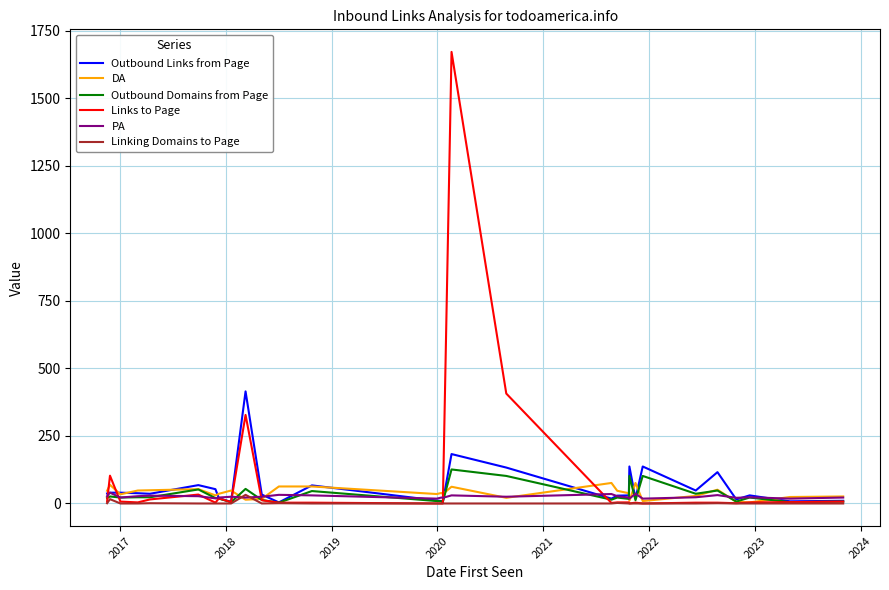

What is the highest value of the Outbound Domains from Page series?

126